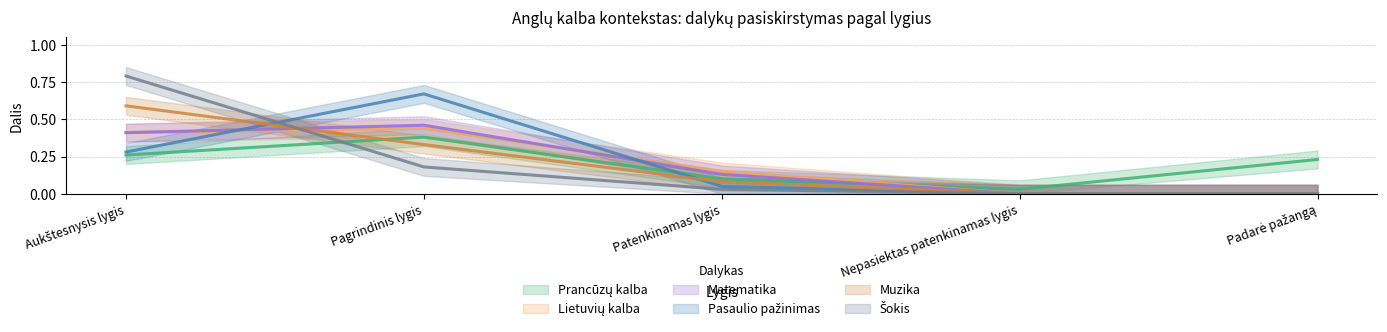

The Matematika series shows 0.1 at Patenkinamas lygis. True or false?

True